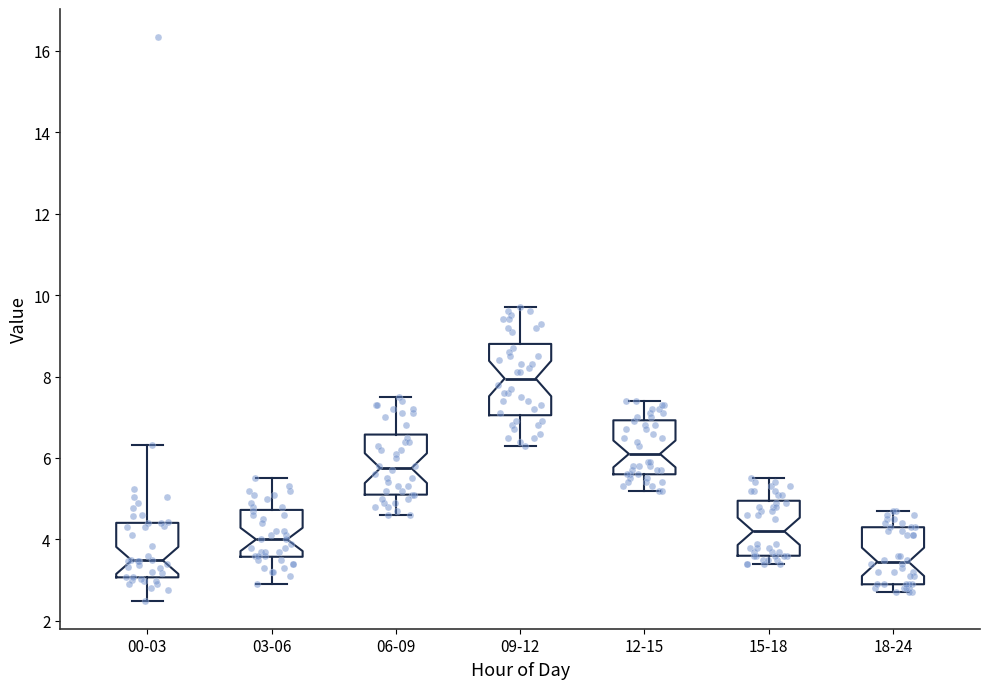

Reading left to right, read every box against the y-axis: the position of its median line, the range the box covers, and the ends of its whiskers. The values are not printed on the chart, so give them approximately, as read against the axis.

00-03: median 3.4, box 3.0 to 4.4, whiskers 2.6 to 6.4
03-06: median 4.0, box 3.6 to 4.8, whiskers 3.0 to 5.6
06-09: median 5.8, box 5.2 to 6.6, whiskers 4.6 to 7.6
09-12: median 8.0, box 7.0 to 8.8, whiskers 6.4 to 9.8
12-15: median 6.2, box 5.6 to 7.0, whiskers 5.2 to 7.4
15-18: median 4.2, box 3.6 to 5.0, whiskers 3.4 to 5.6
18-24: median 3.4, box 3.0 to 4.4, whiskers 2.8 to 4.8